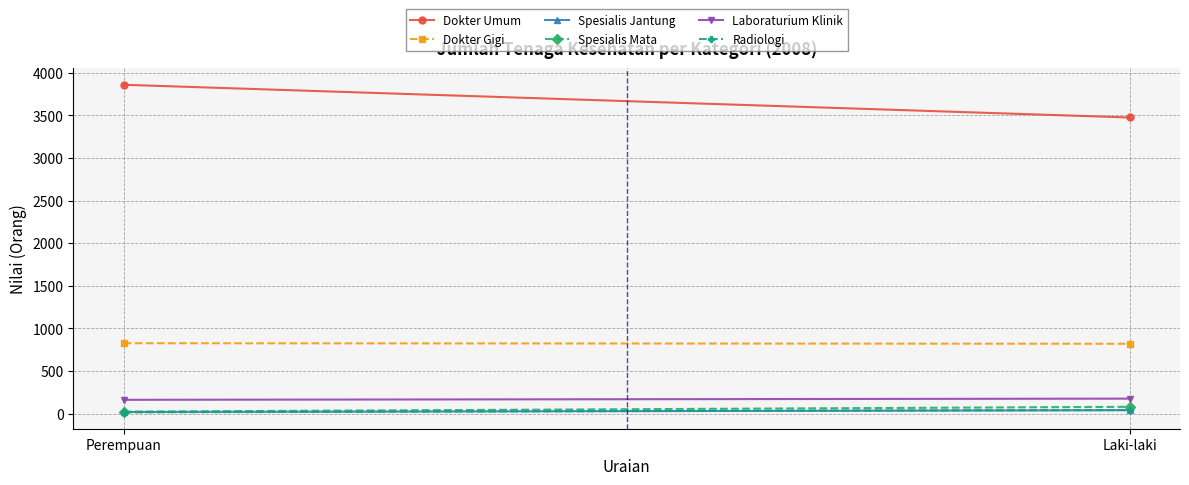

At which category is the sum across all series the highest?

Perempuan